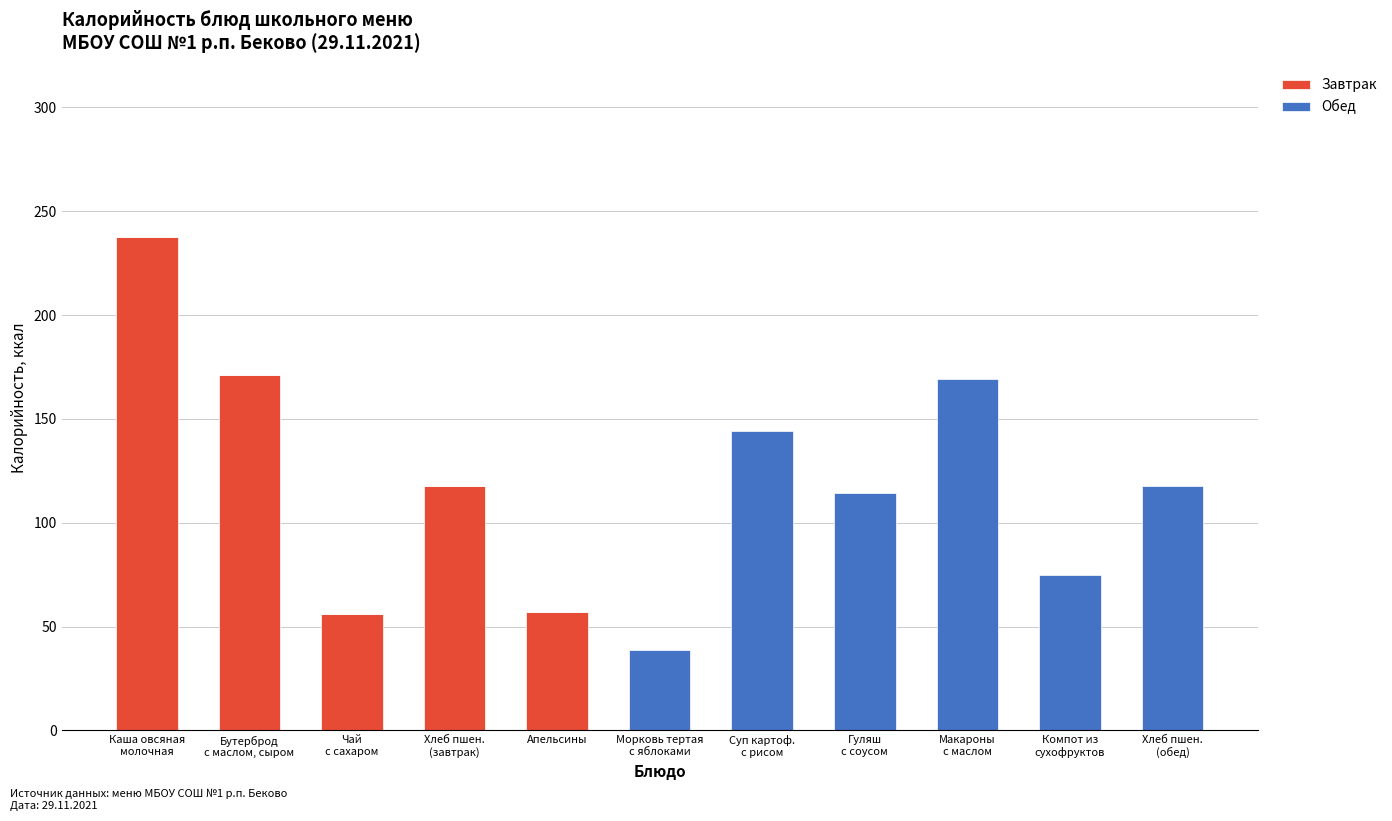

The value of Завтрак at Апельсины is 76.4. True or false?

False